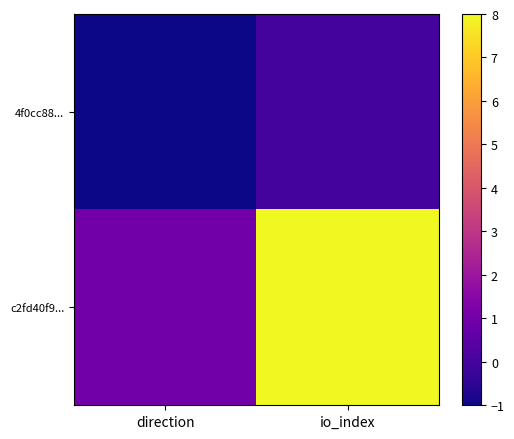

Between direction and io_index, which is larger?

io_index